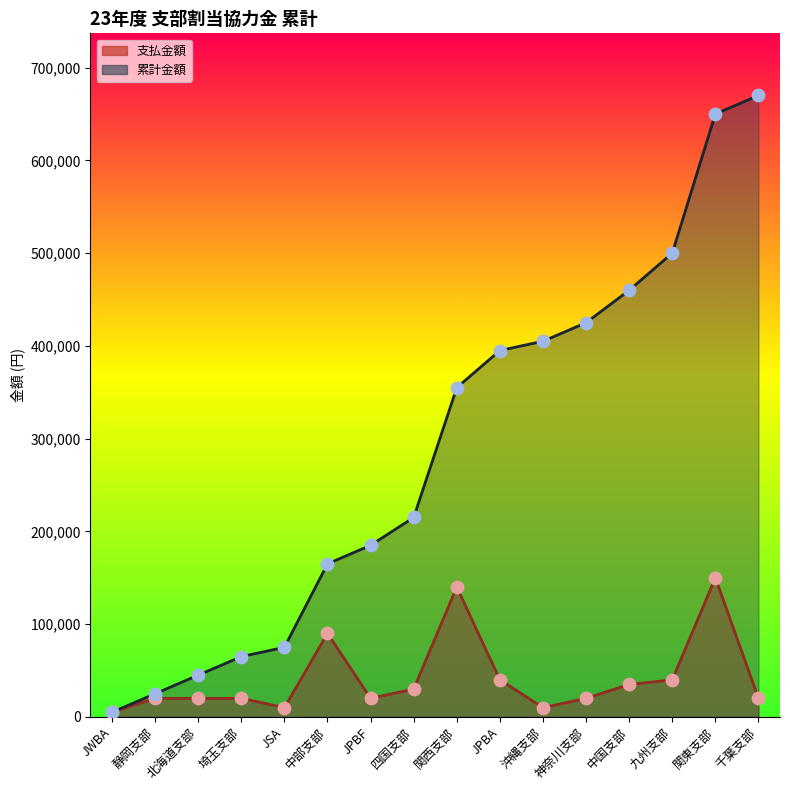

What is the total value across all series at 中部支部?

255000